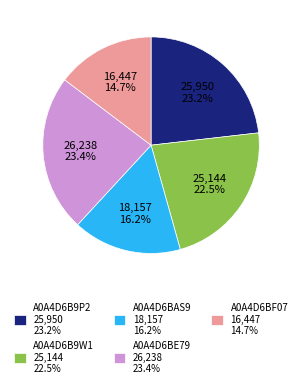

Is the sum of A0A4D6BF07 16,447 14.7% and A0A4D6BAS9 18,157 16.2% greater than half?

No